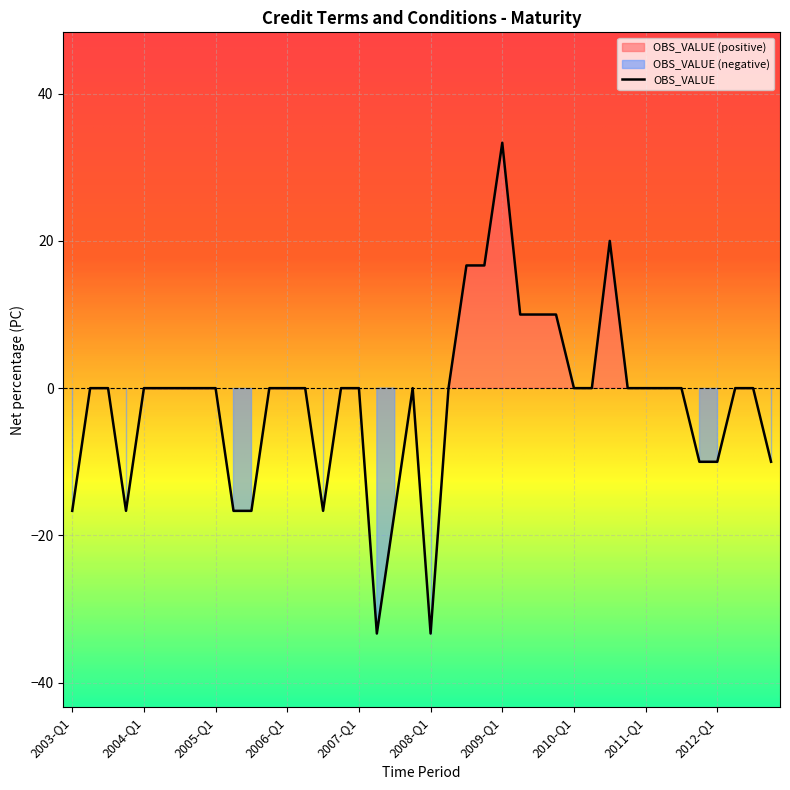

The chart shows a value of 32.1 at 2011-Q1. True or false?

False